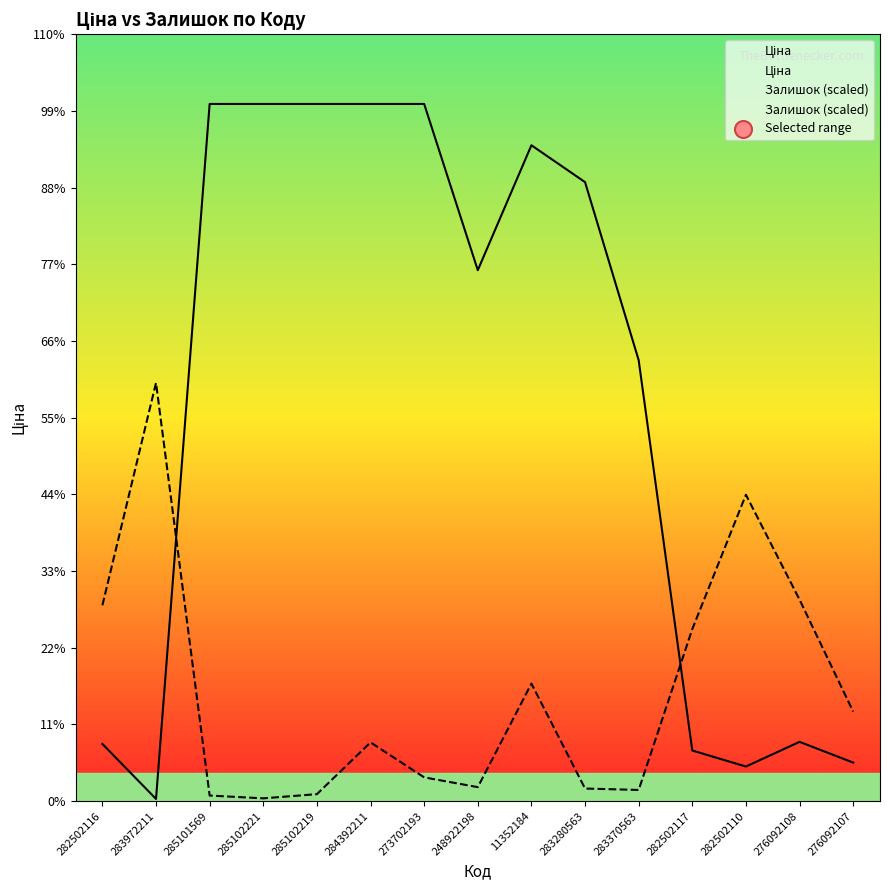

At which category is the sum across all series the highest?

11352184